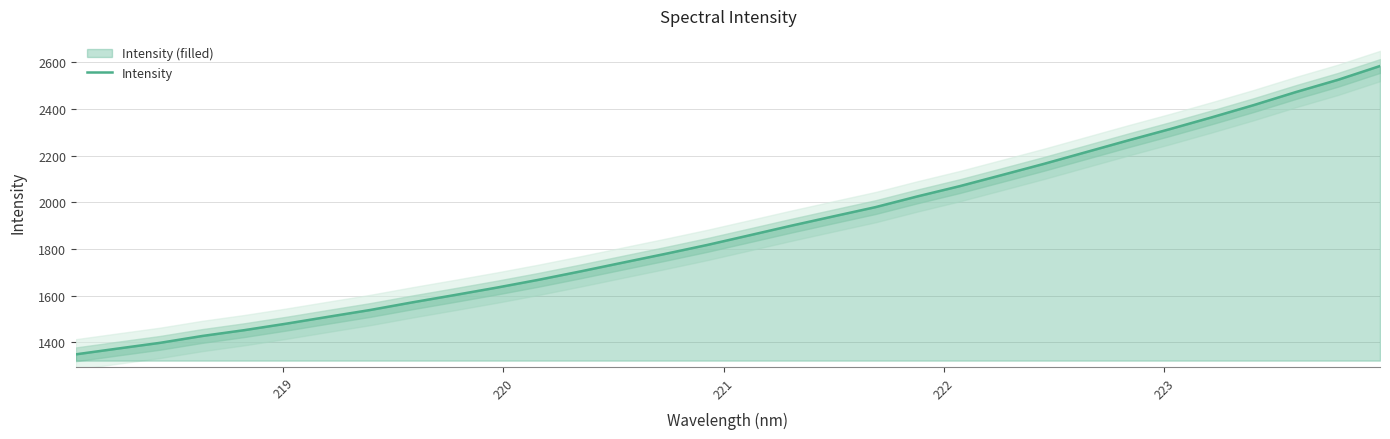

What is the lowest value of the Intensity series?

1347.8